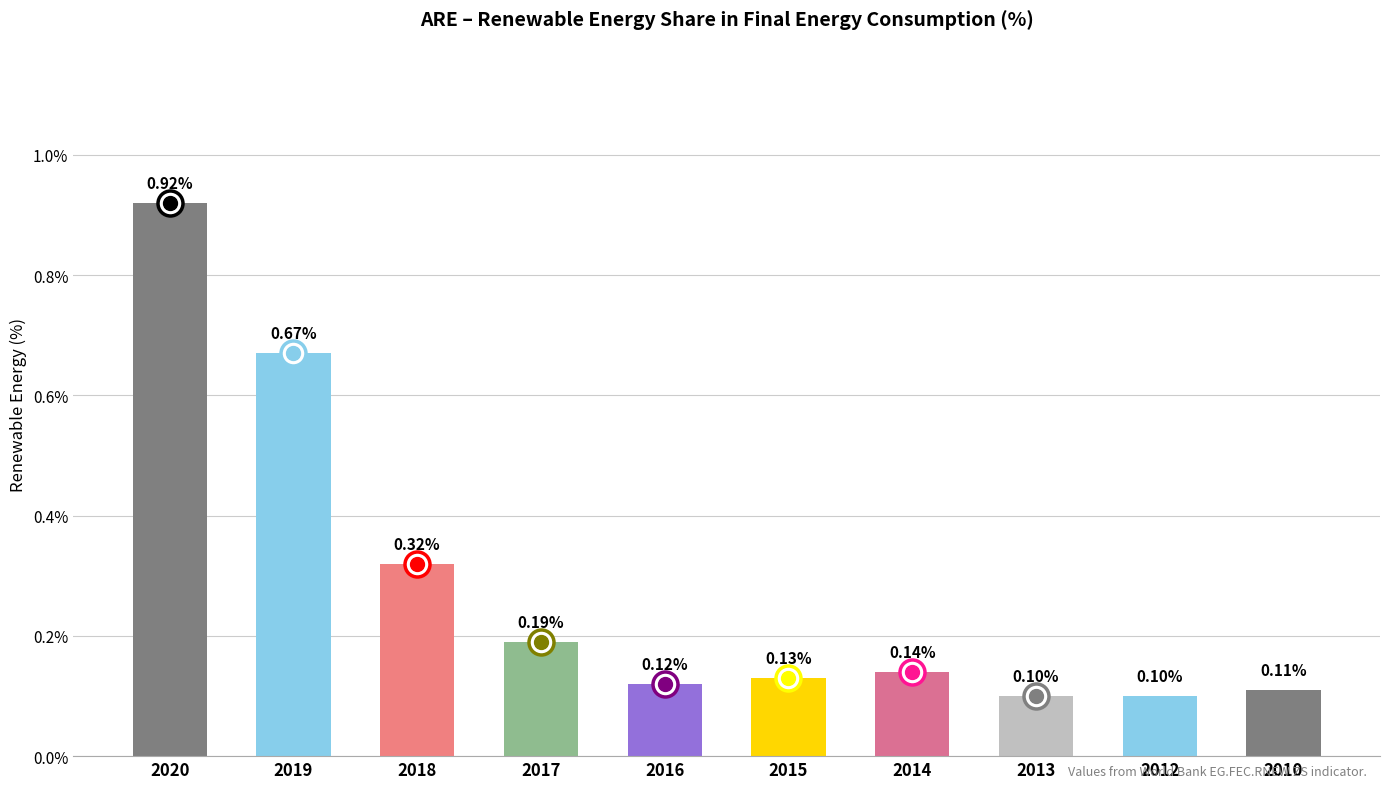

The chart shows a value of 0.0 at 2012. True or false?

False